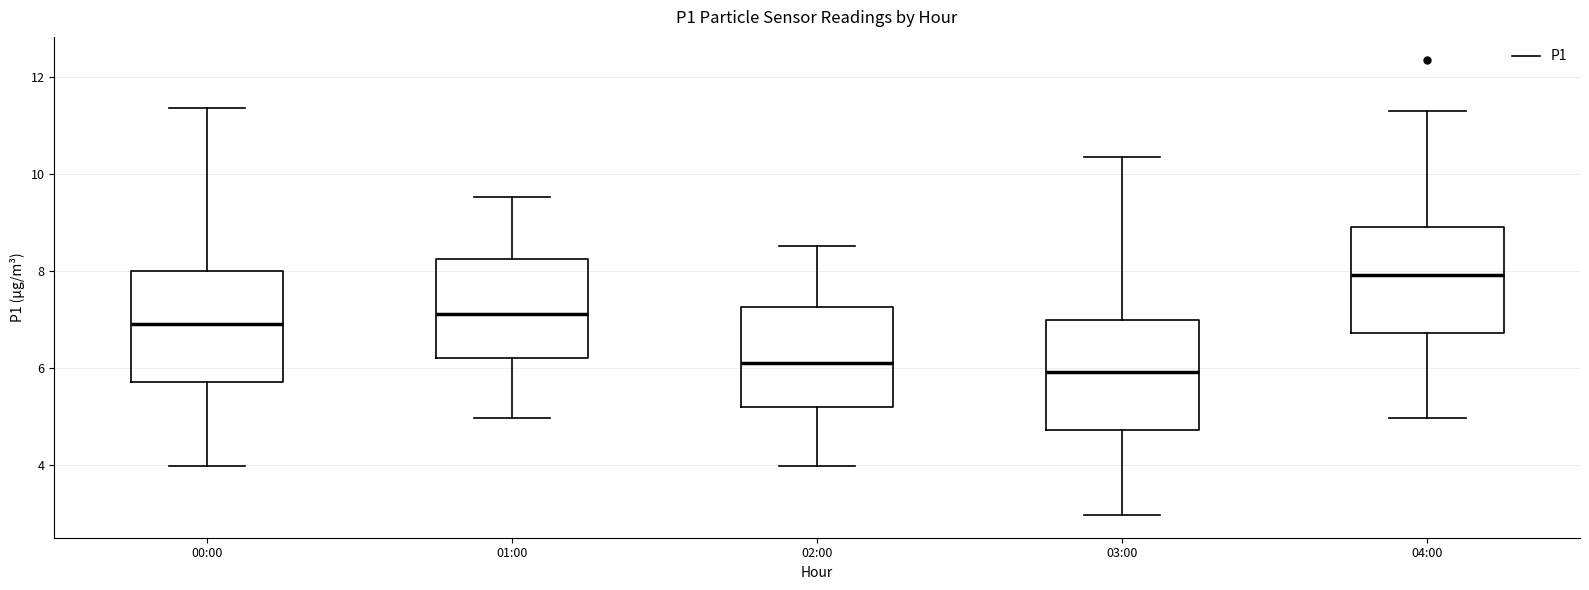

Where does the lower whisker of the box for 02:00 end on the y-axis? The values are not printed on the chart, so give them approximately, as read against the axis.

4.0